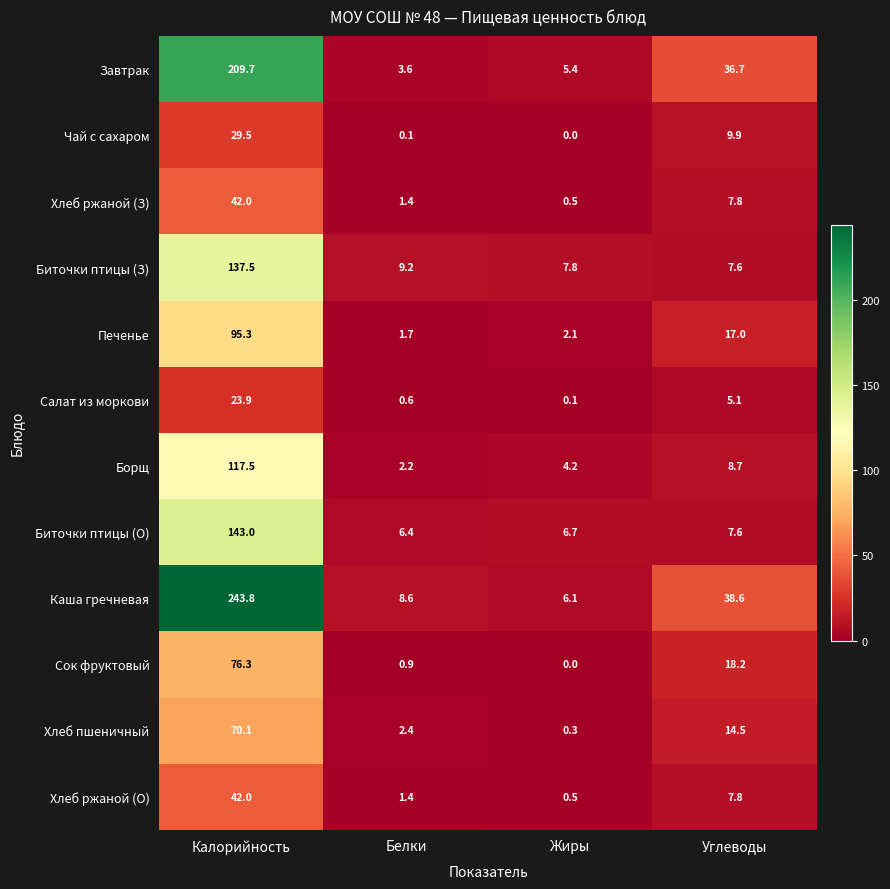

Rank the categories by Хлеб пшеничный value from highest to lowest.

Калорийность, Углеводы, Белки, Жиры